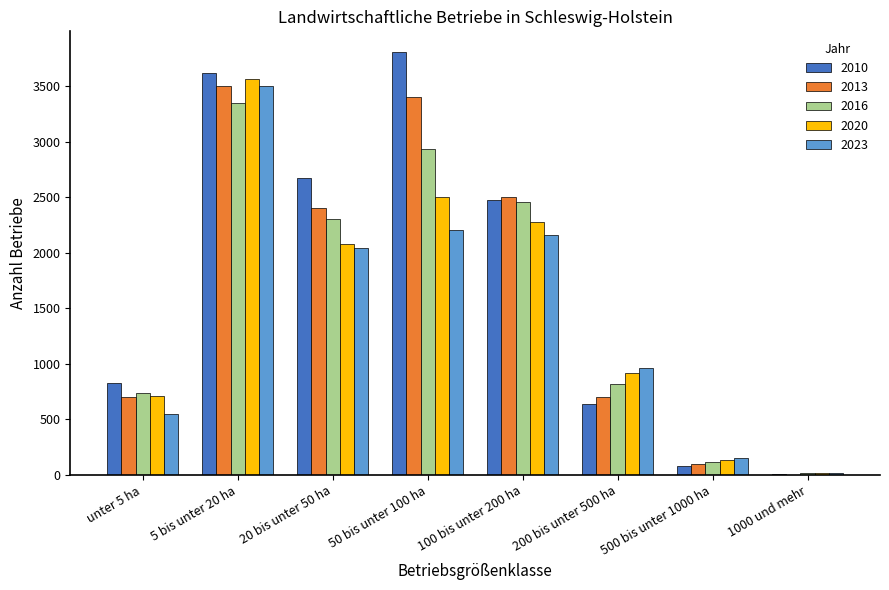

Is the value of 2020 at 500 bis unter 1000 ha greater than the value of 2010 at 50 bis unter 100 ha?

No